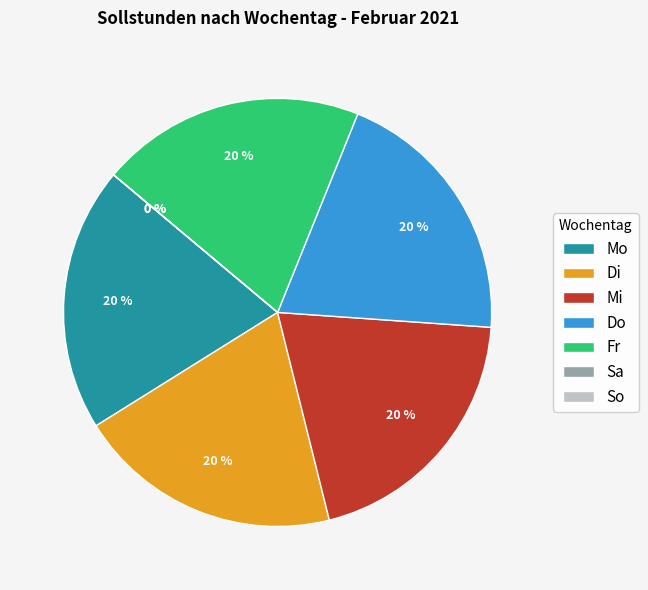

To the nearest percent, what is the average slice percentage?

14%